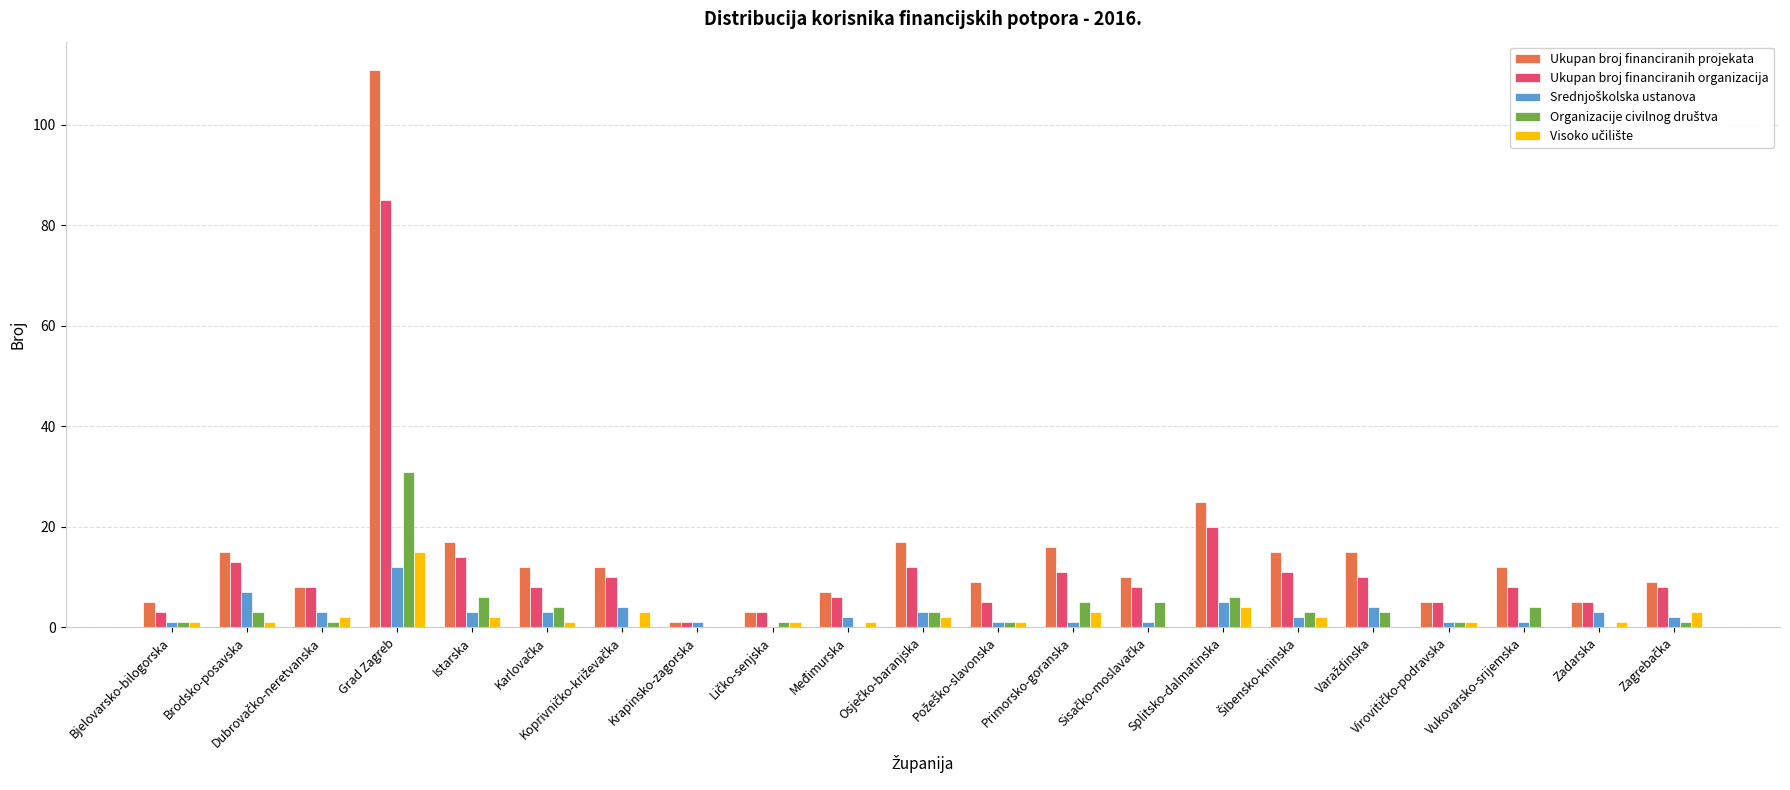

What is the average value of the Ukupan broj financiranih projekata series?

16